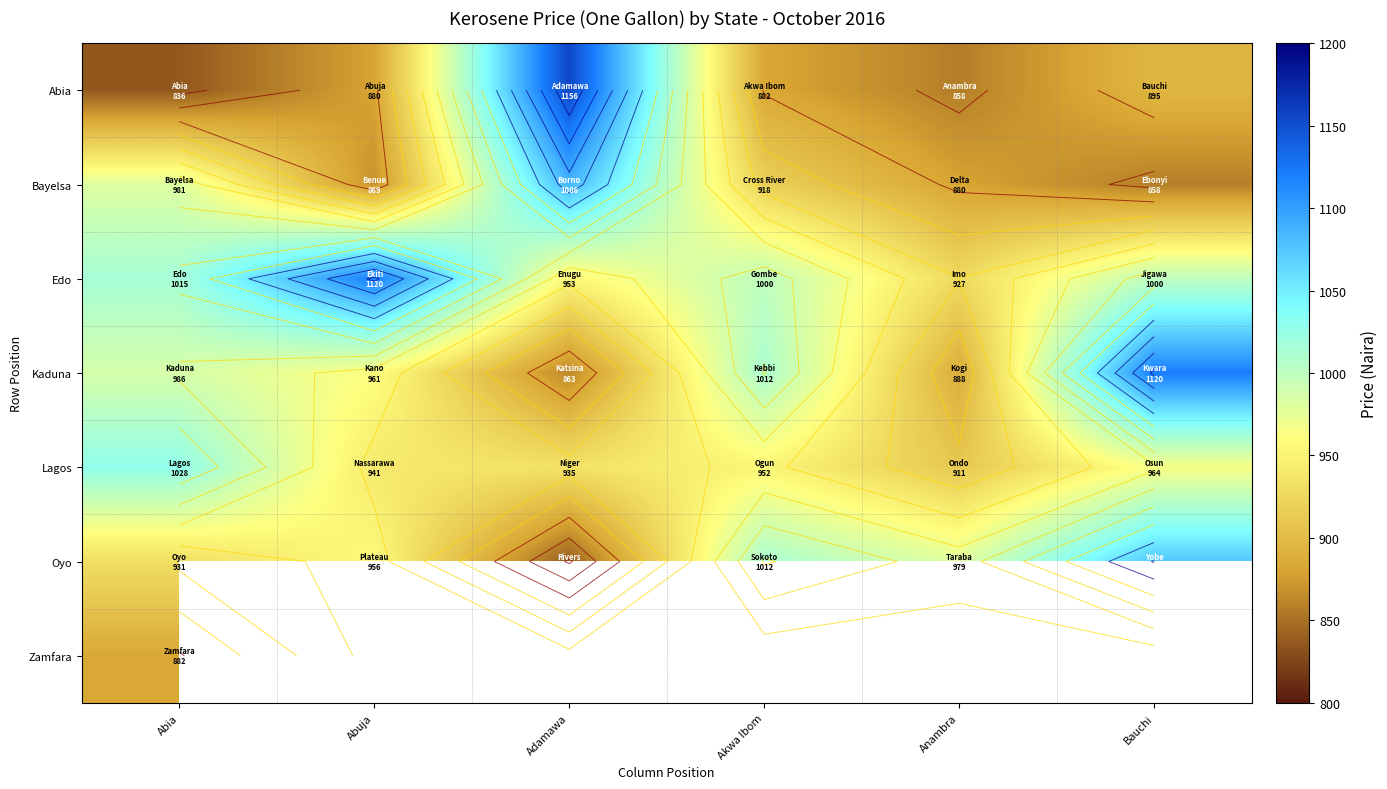

Which series has the widest spread of values?

Abia